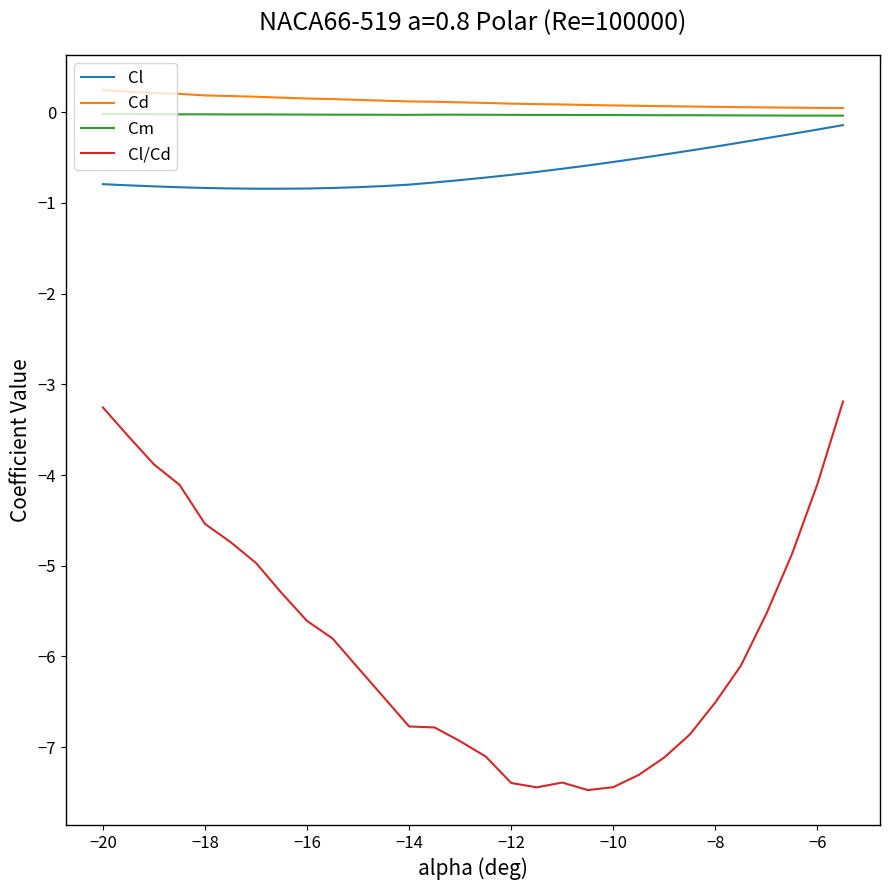

Which series has the largest range (max minus min)?

Cl/Cd